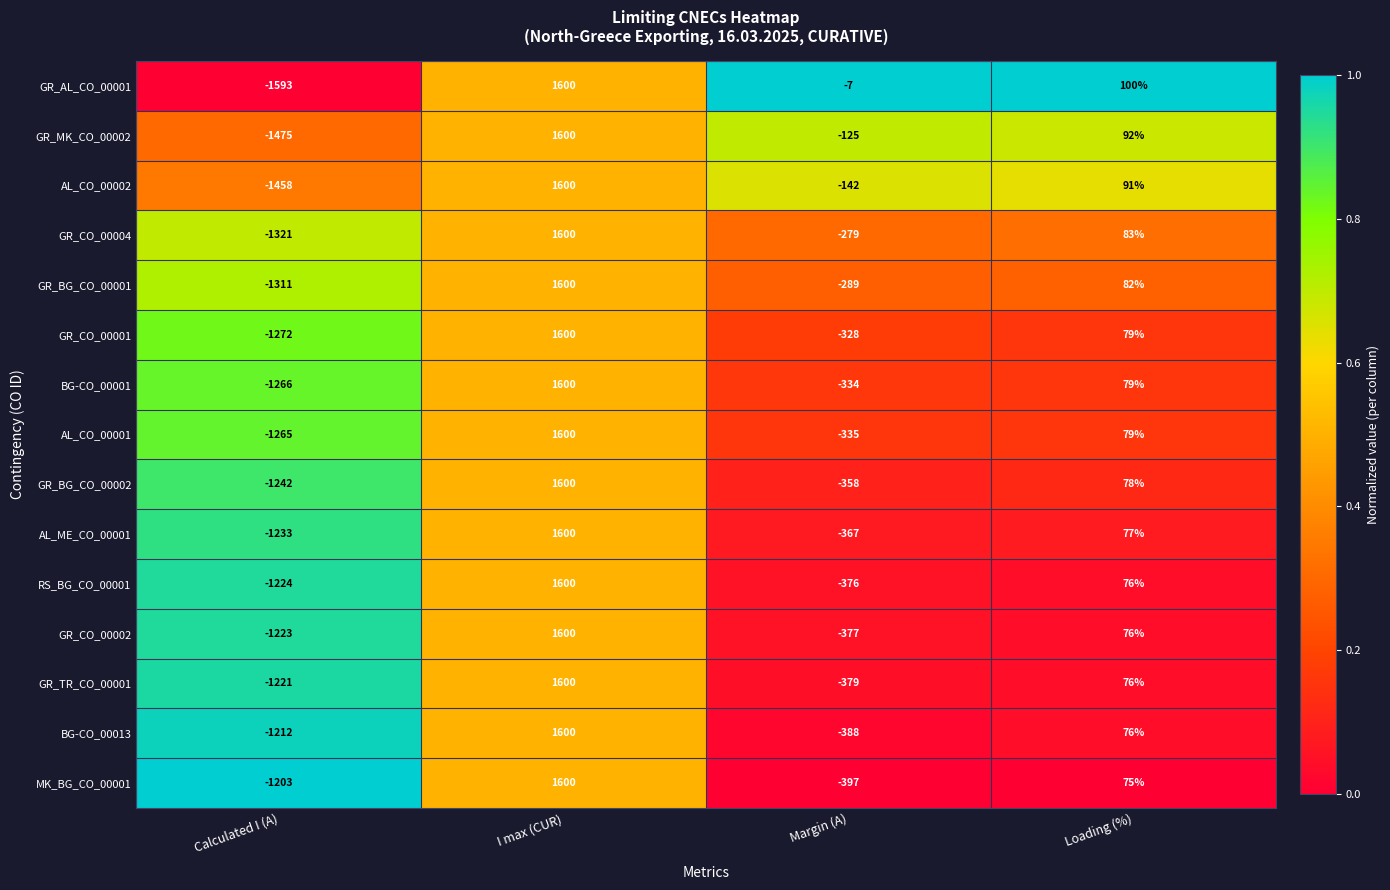

What is the difference between the maximum and minimum values in the GR_MK_CO_00002 series?

3075